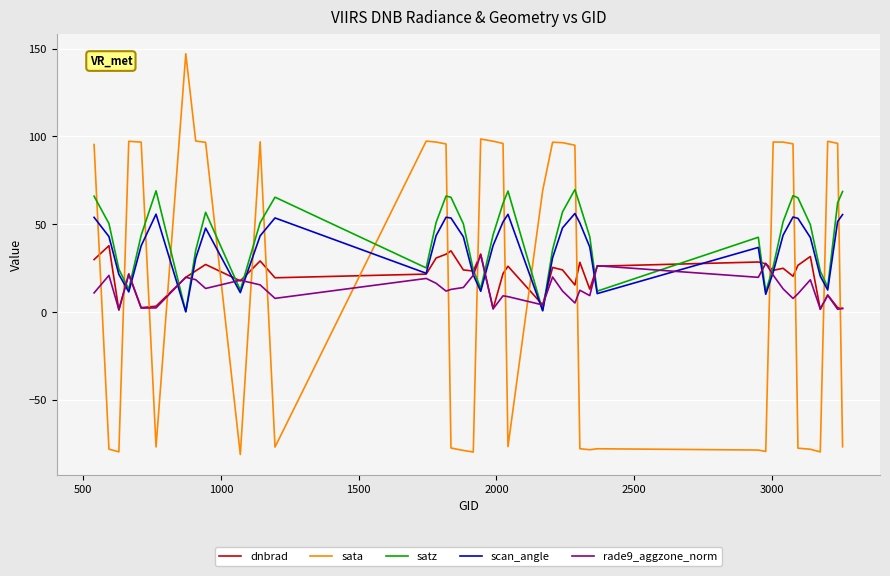

Which series has the widest spread of values?

sata